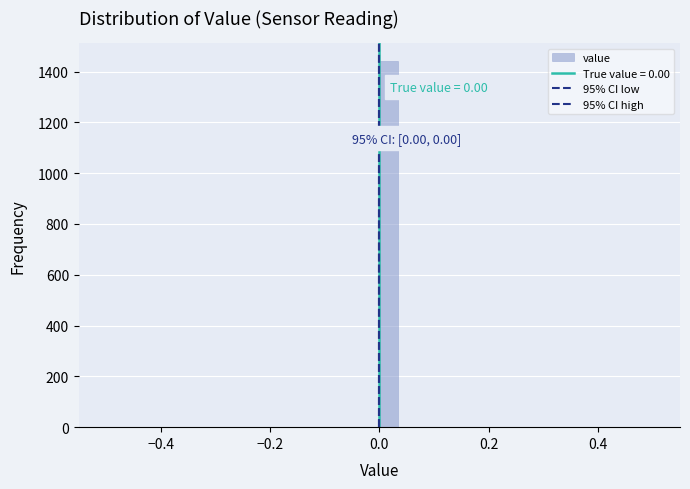

Read against the x-axis, roughly where is the centre of the tallest bar?

0.02